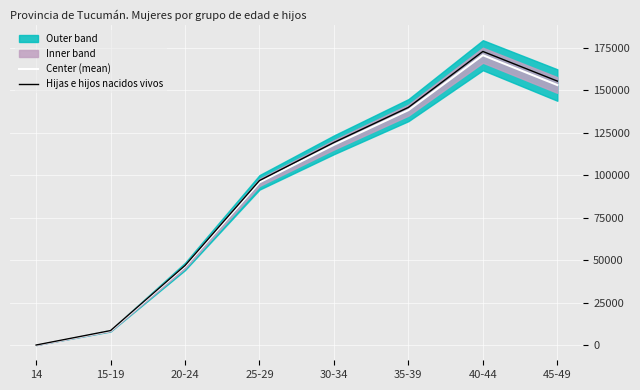

True or false: Center (mean) and Hijas e hijos nacidos vivos cross at least once.

False